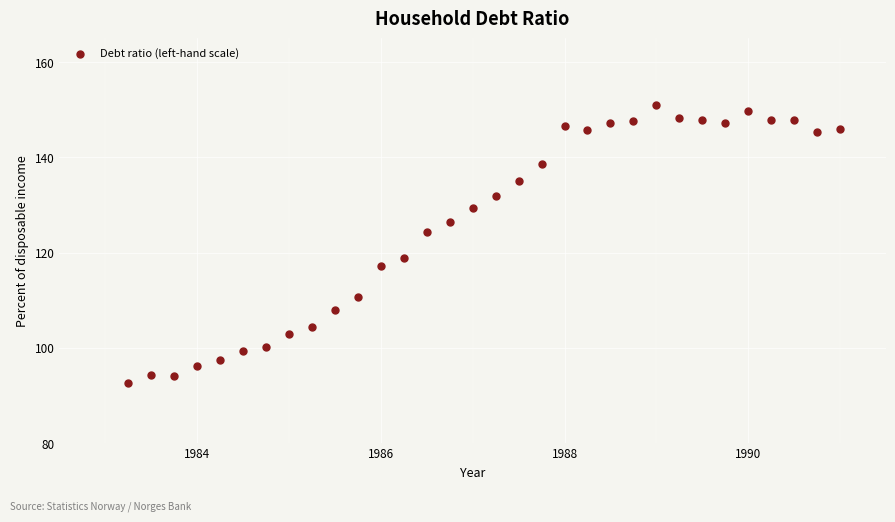

What is the range of Y values (max minus min)?

58.5